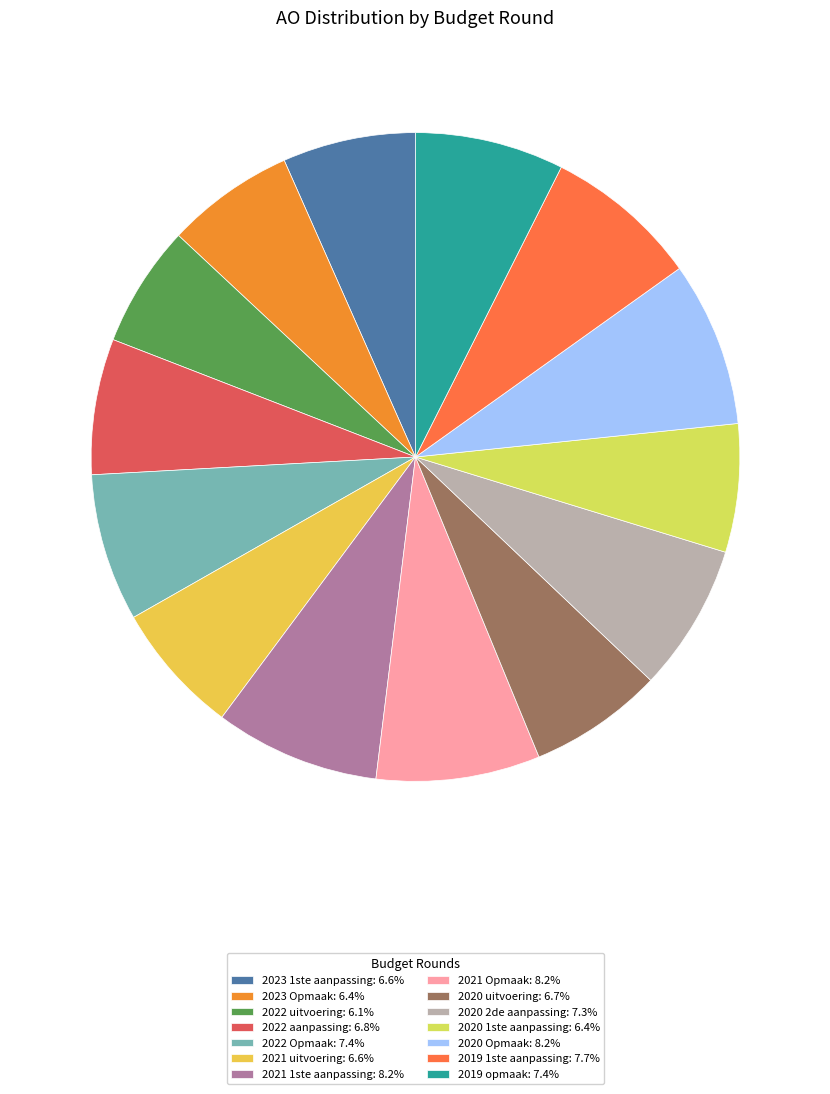

To the nearest percent, what portion does 2019 opmaak represent?

7%